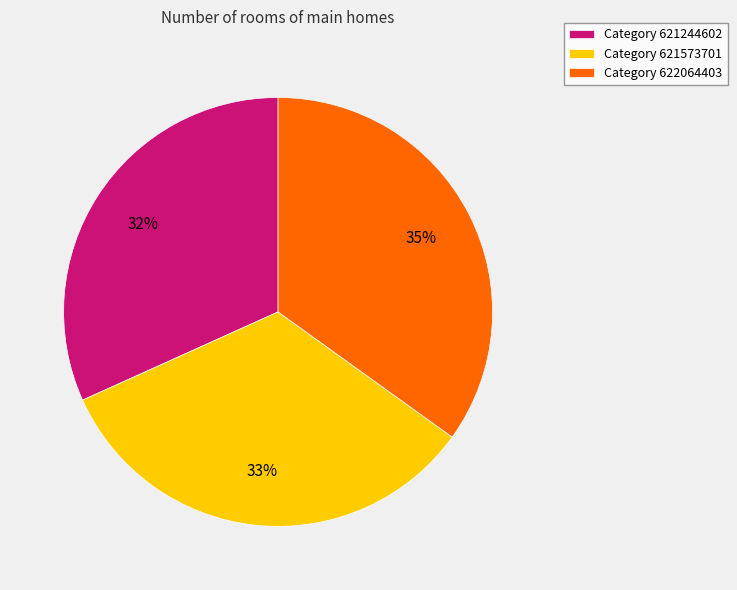

Approximately how many times larger is the value at Category 621244602 compared to Category 621573701?

1.0